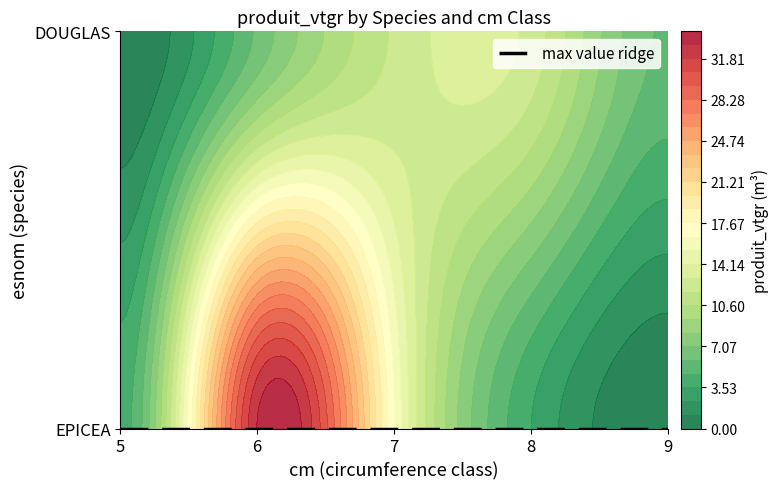

At which category is the sum across all series the highest?

6